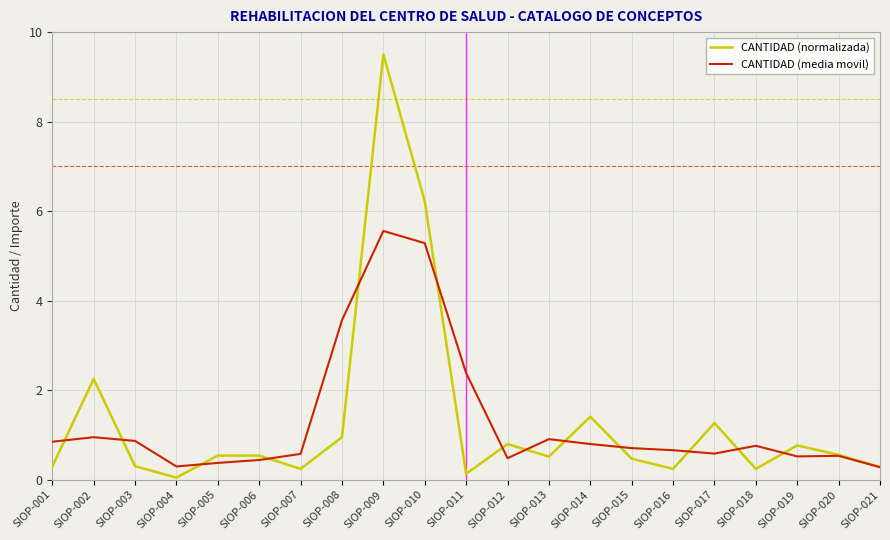

What is the spread (max minus min) of values at SIOP-001?

0.6